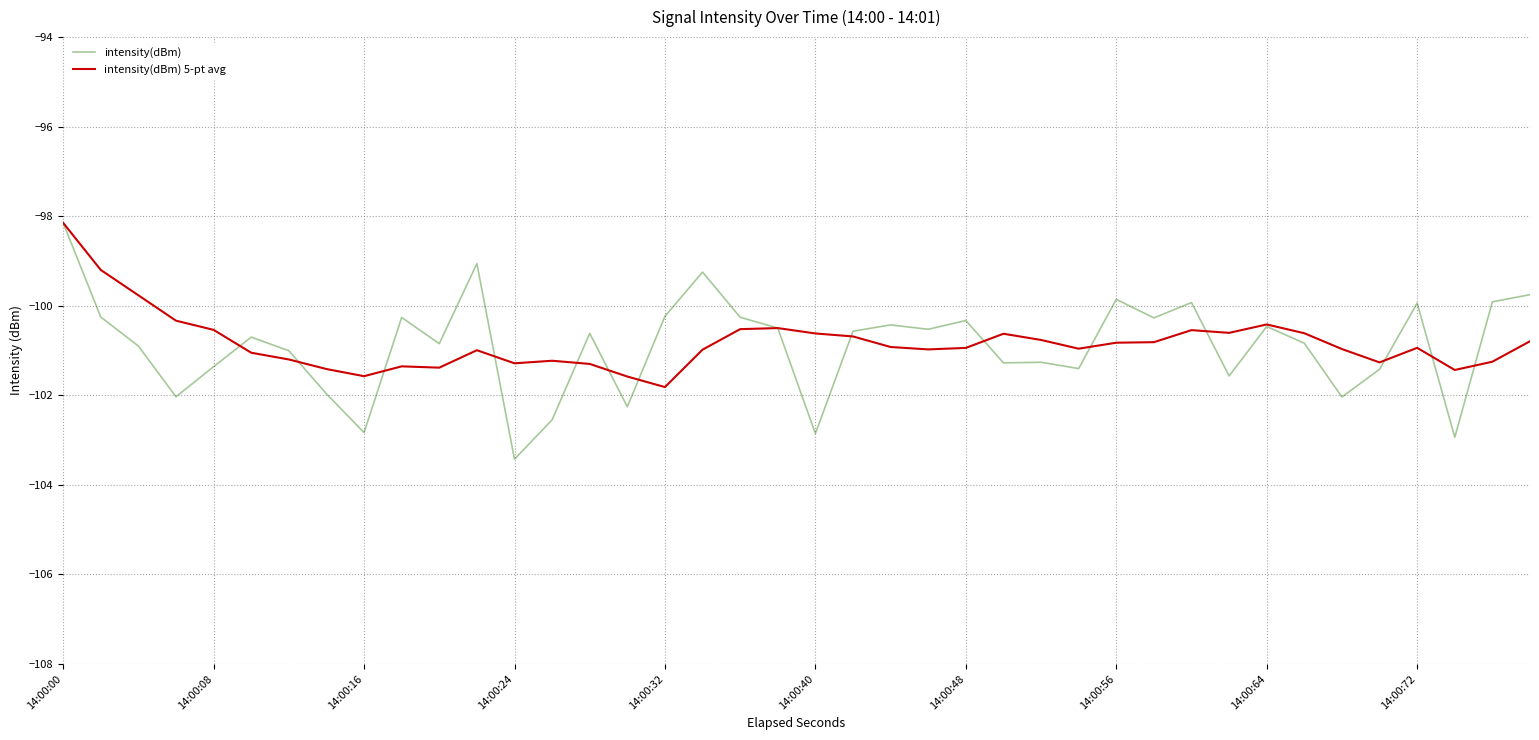

Which series has the largest range (max minus min)?

intensity(dBm)